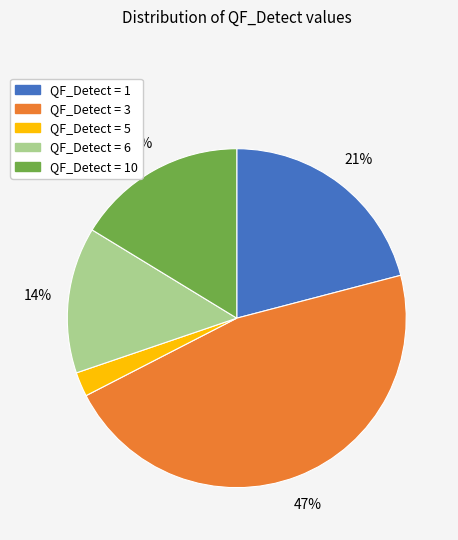

Does QF_Detect = 1 account for over 50% of the chart?

No